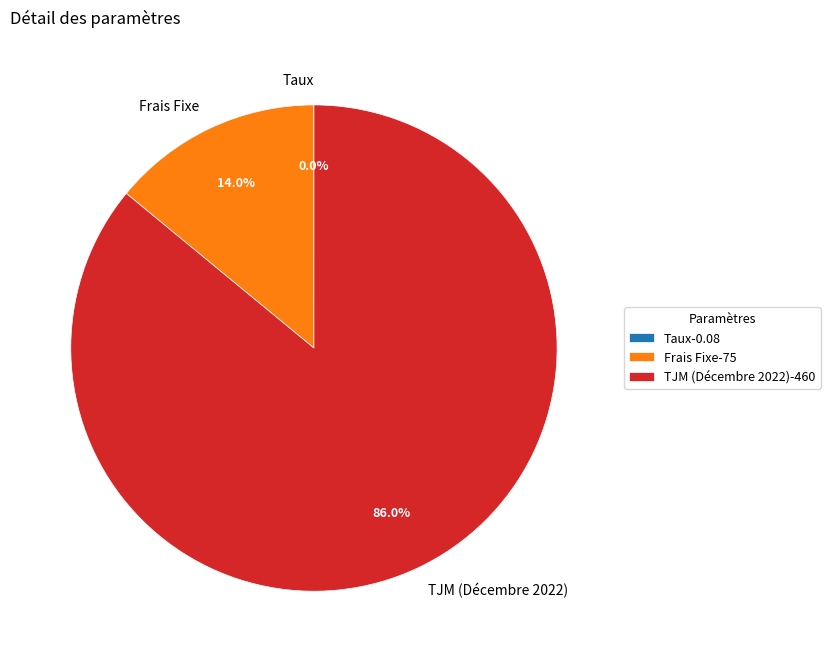

Between TJM (Décembre 2022) and Frais Fixe, which is larger?

TJM (Décembre 2022)